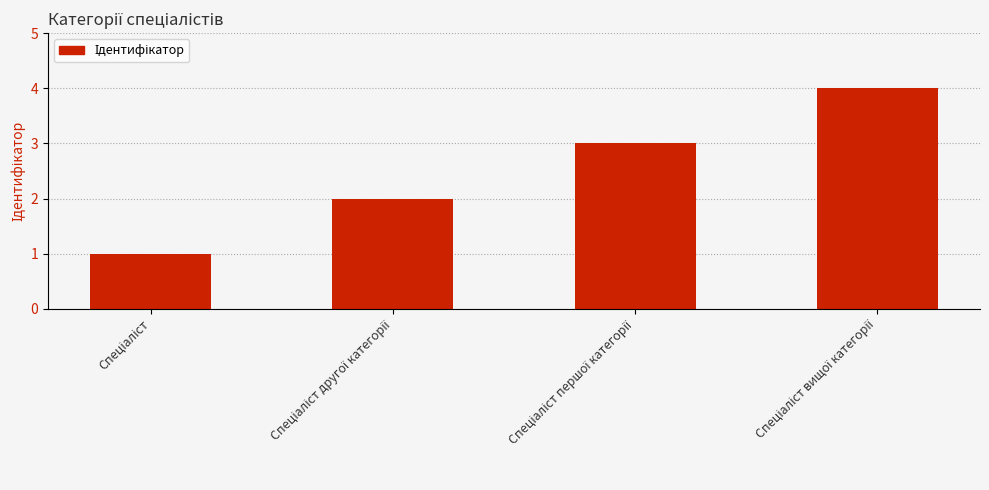

What is the greatest value displayed?

4